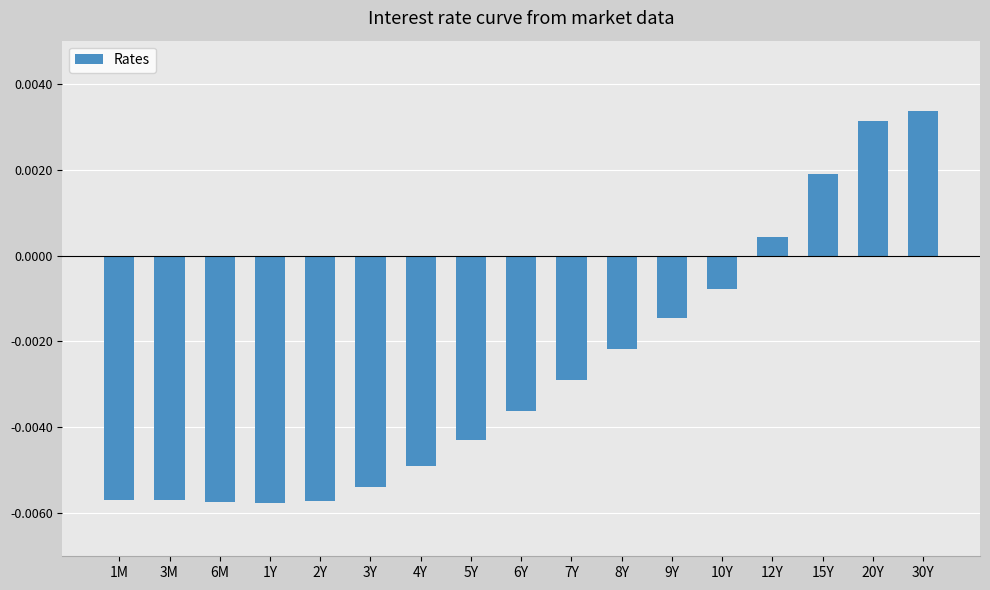

Where is the data nearest to the value 0?

12Y